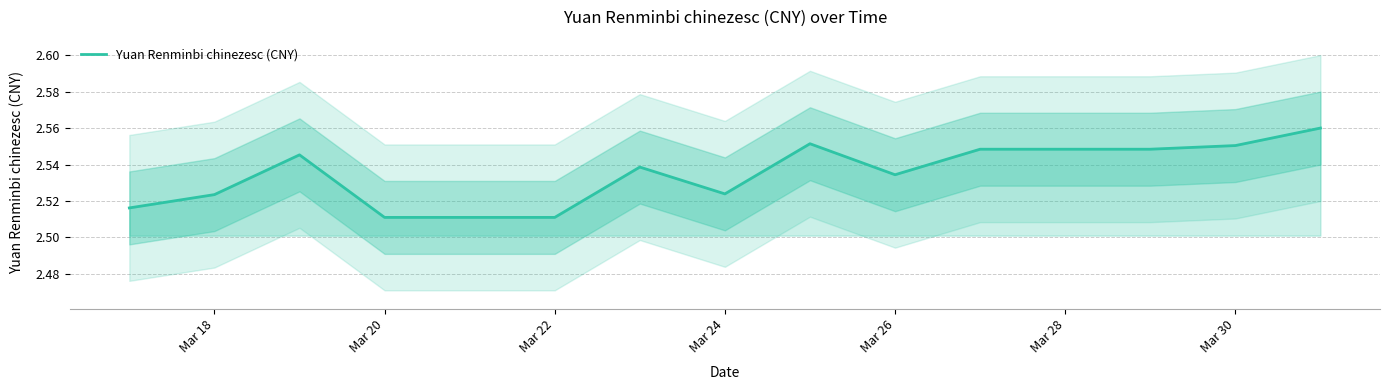

Reading right to left, what are all the values shown in this chart?

2.6	2.6	2.5	2.5	2.5	2.5	2.6	2.5	2.5	2.5	2.5	2.5	2.5	2.5	2.5